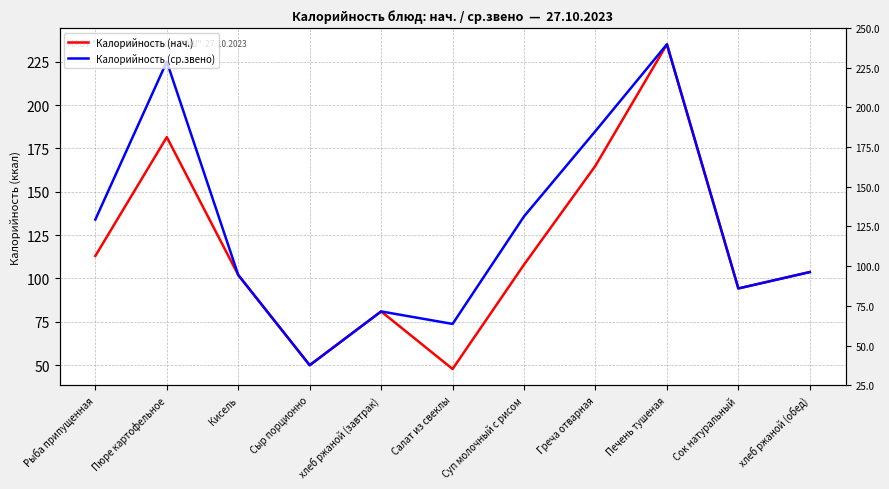

Reading left to right, what are all the values shown in this chart?

Калорийность (нач.): Рыба припущенная=113.0	Пюре картофельное=181.5	Кисель=102.0	Сыр порционно=50.0	хлеб ржаной (завтрак)=81.0	Салат из свеклы=47.8	Суп молочный с рисом=108.0	Греча отварная=165.0	Печень тушеная=235.0	Сок натуральный=94.2	хлеб ржаной (обед)=103.7
Калорийность (ср.звено): Рыба припущенная=134.0	Пюре картофельное=225.0	Кисель=102.0	Сыр порционно=50.0	хлеб ржаной (завтрак)=81.0	Салат из свеклы=73.8	Суп молочный с рисом=135.8	Греча отварная=185.0	Печень тушеная=235.0	Сок натуральный=94.2	хлеб ржаной (обед)=103.7